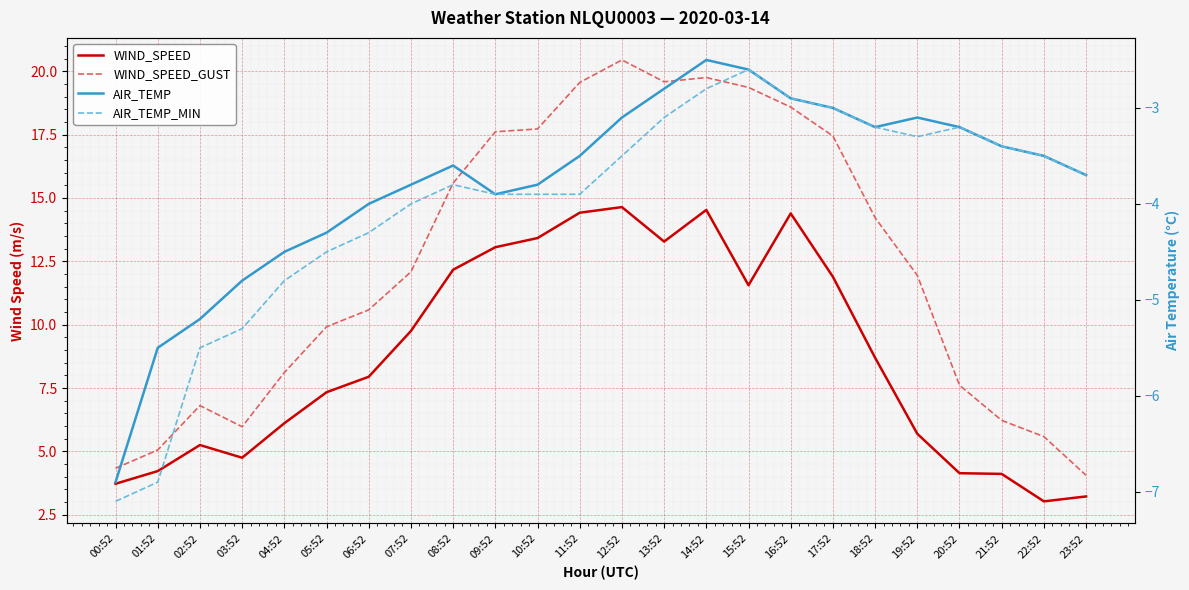

True or false: AIR_TEMP has more than 0 points higher than both neighbors.

True